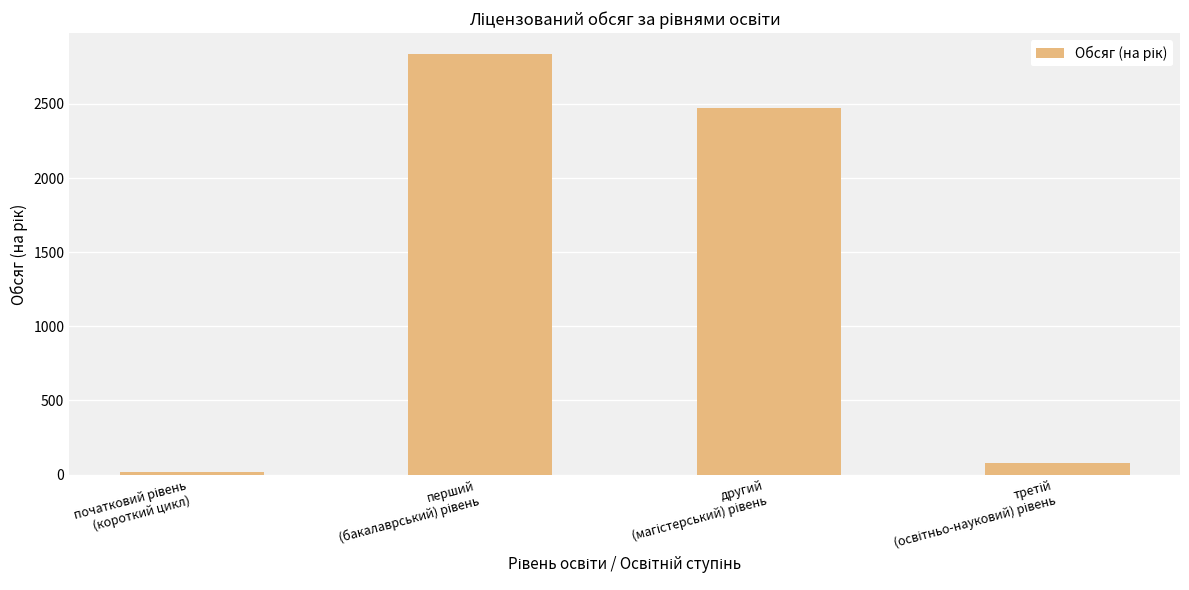

How many series are shown in this chart?

1